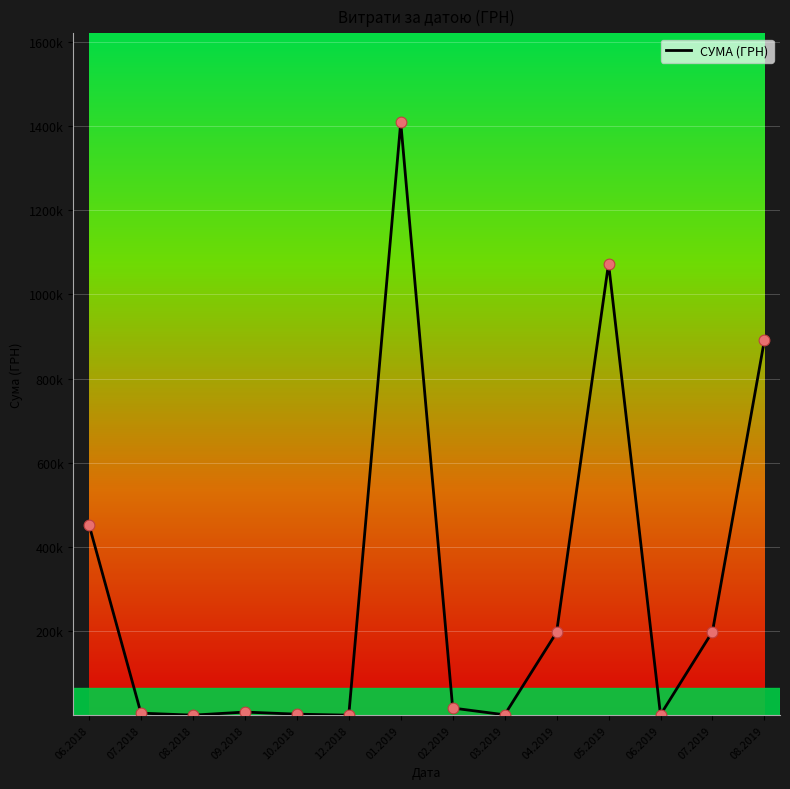

Between 07.2018 and 02.2019, which is larger?

02.2019